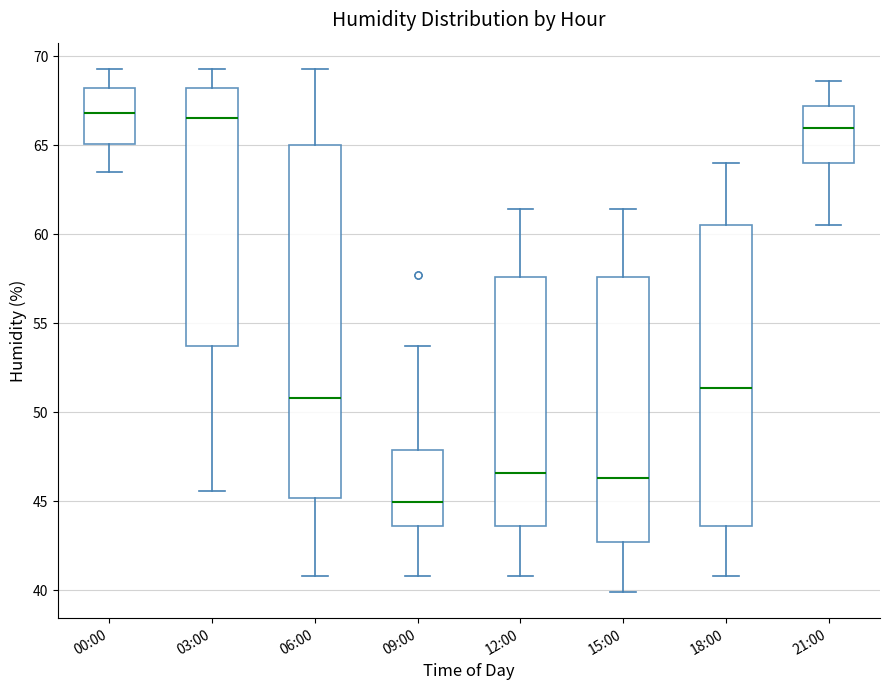

Which box's median line is the lowest?

09:00